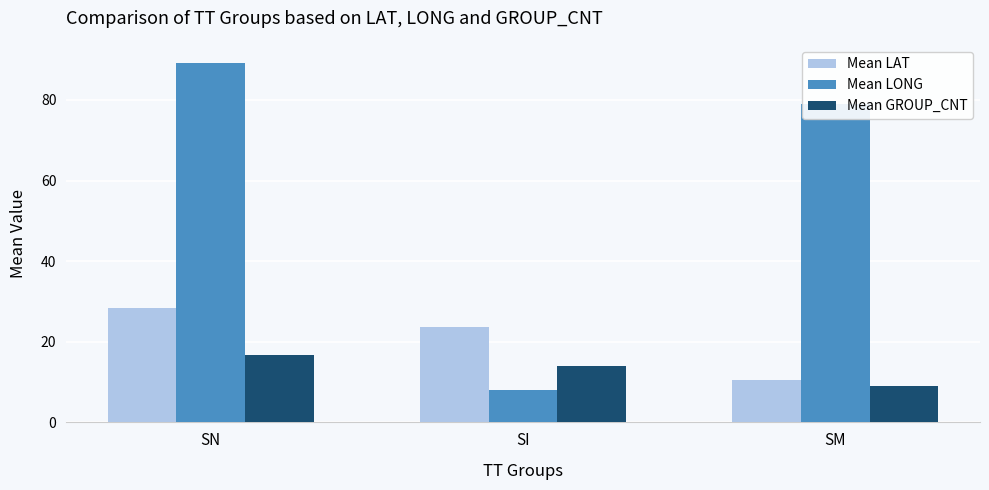

What is the difference between the highest and lowest values at SN?

72.4